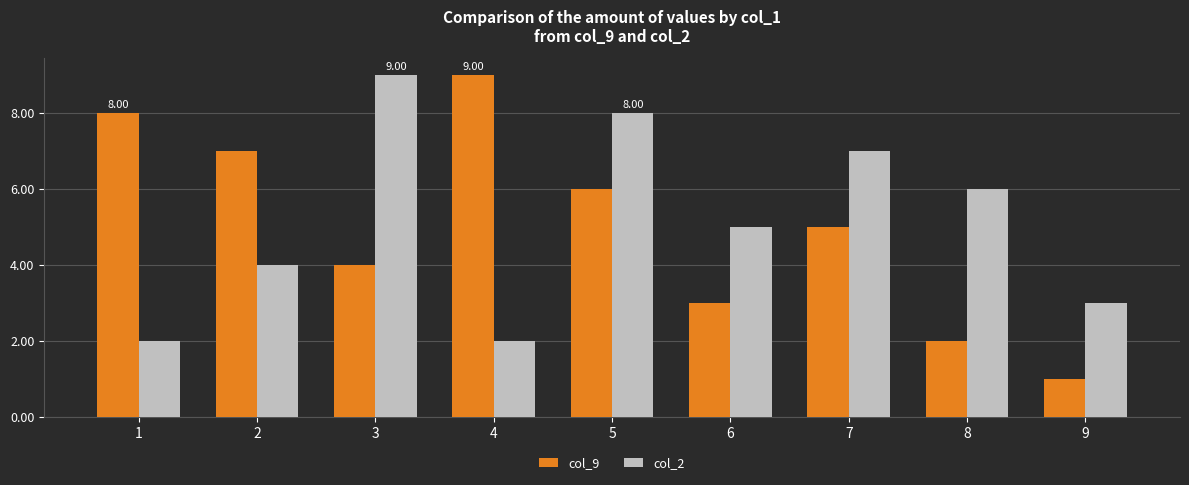

How many bars are there in each group?

2